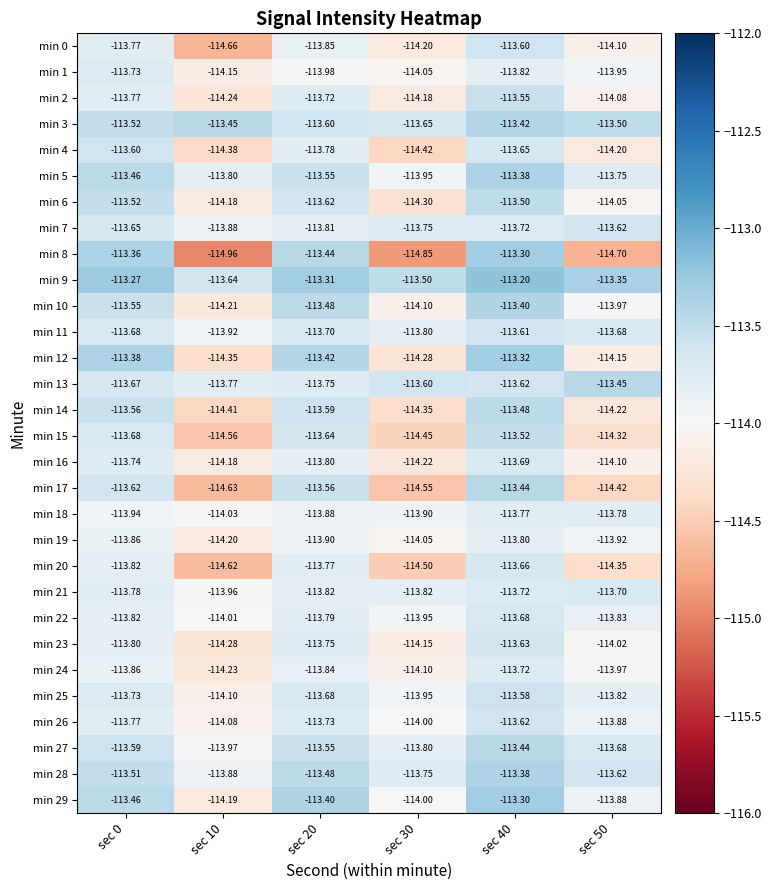

Is the value of min 0 at sec 50 greater than the value of min 22 at sec 20?

No